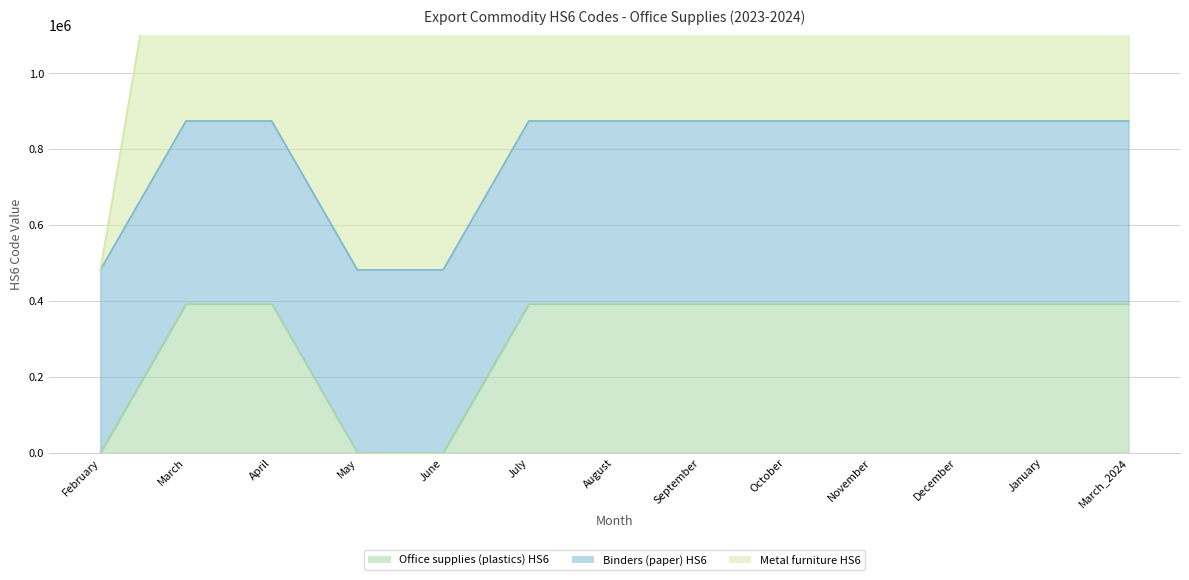

Which has a higher value, August or February?

August